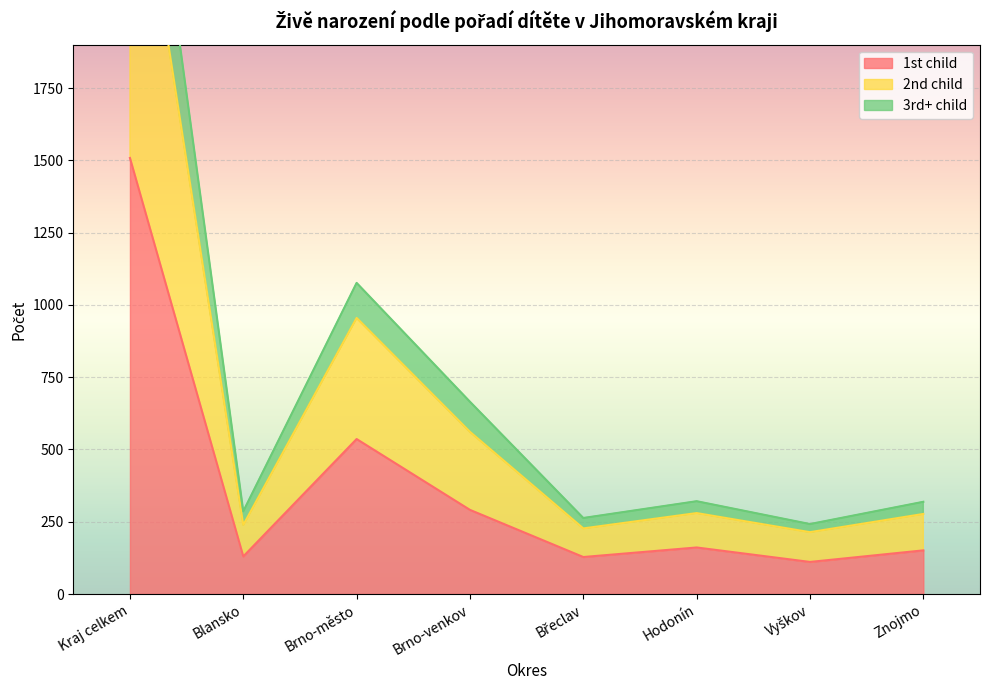

What is the difference between the maximum and minimum values in the 2nd child series?

2930